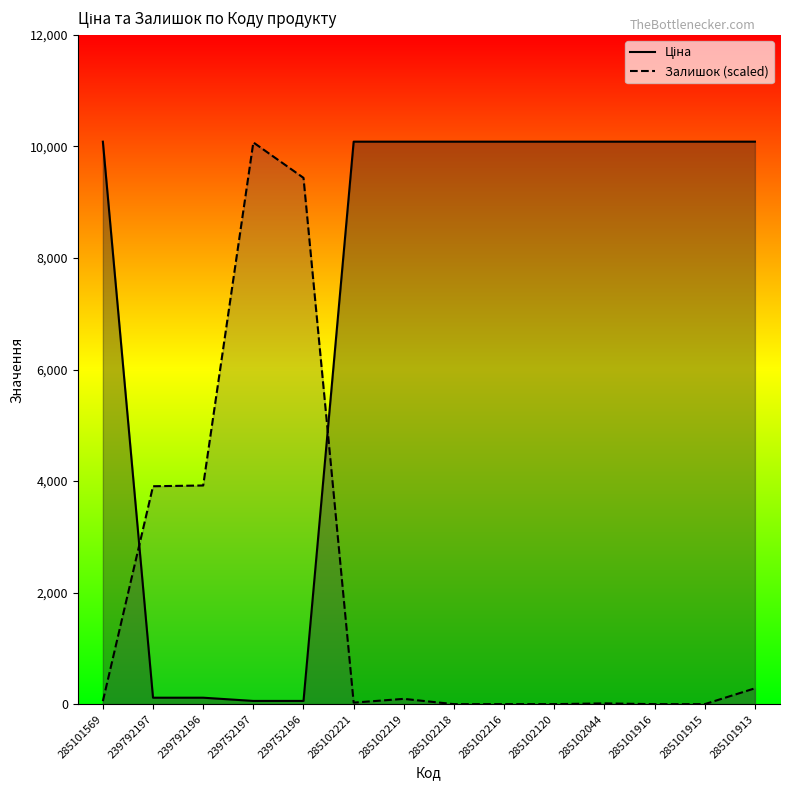

At 285102218, list the series in order from smallest to largest.

Залишок, Ціна